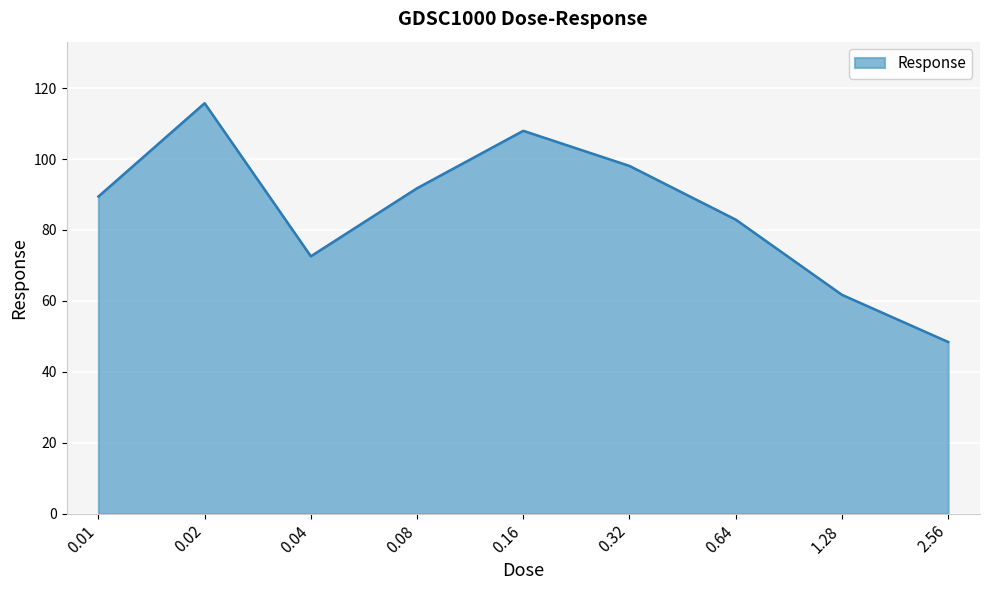

What position from the right is 0.04?

7